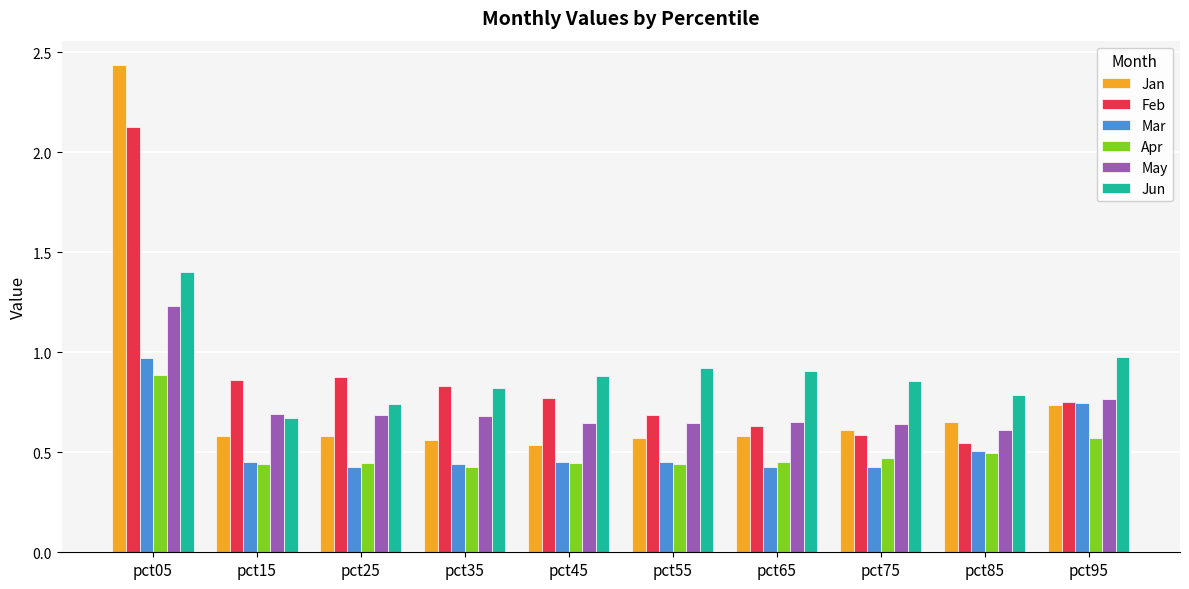

The value of Mar at pct35 is 0.7. True or false?

False